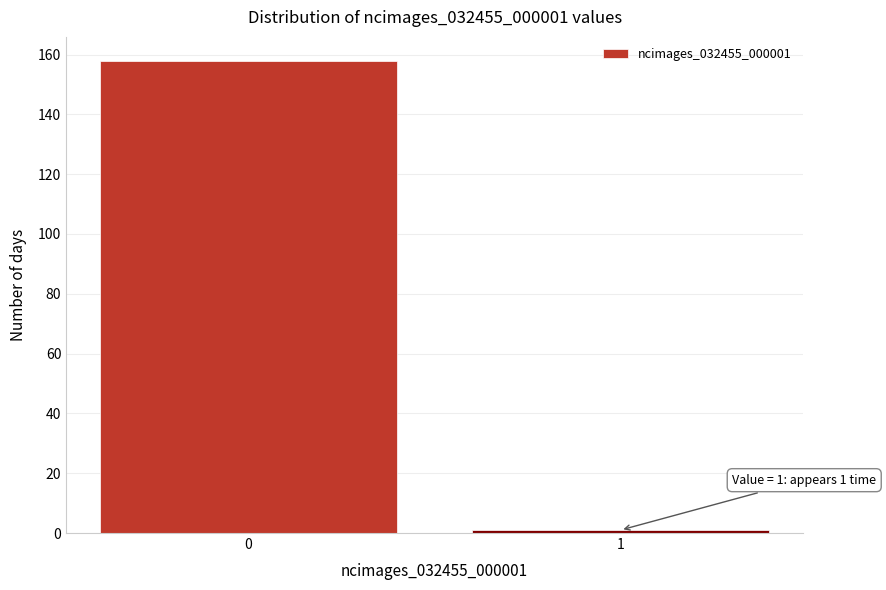

Reading left to right, list all the values displayed in this chart.

158	1